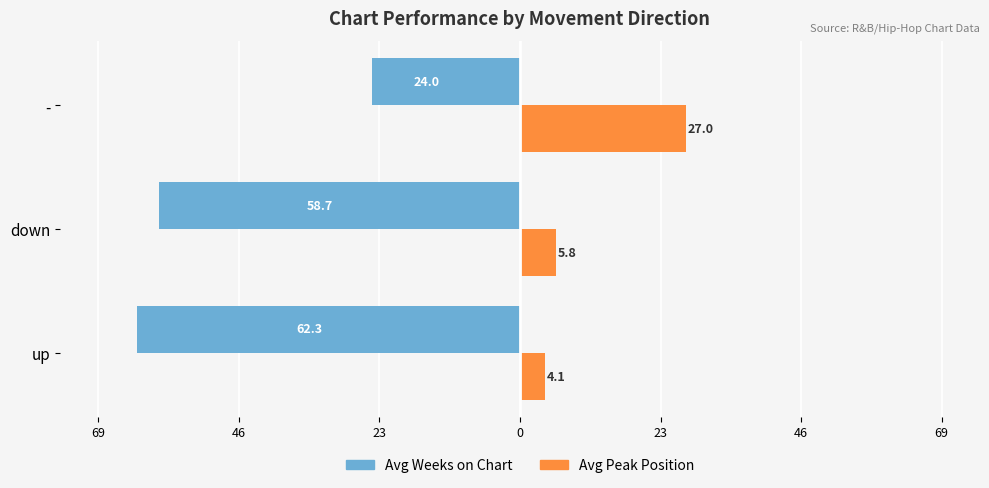

What is the value of the Avg Peak Position bar at the 3rd from the left?

27.0